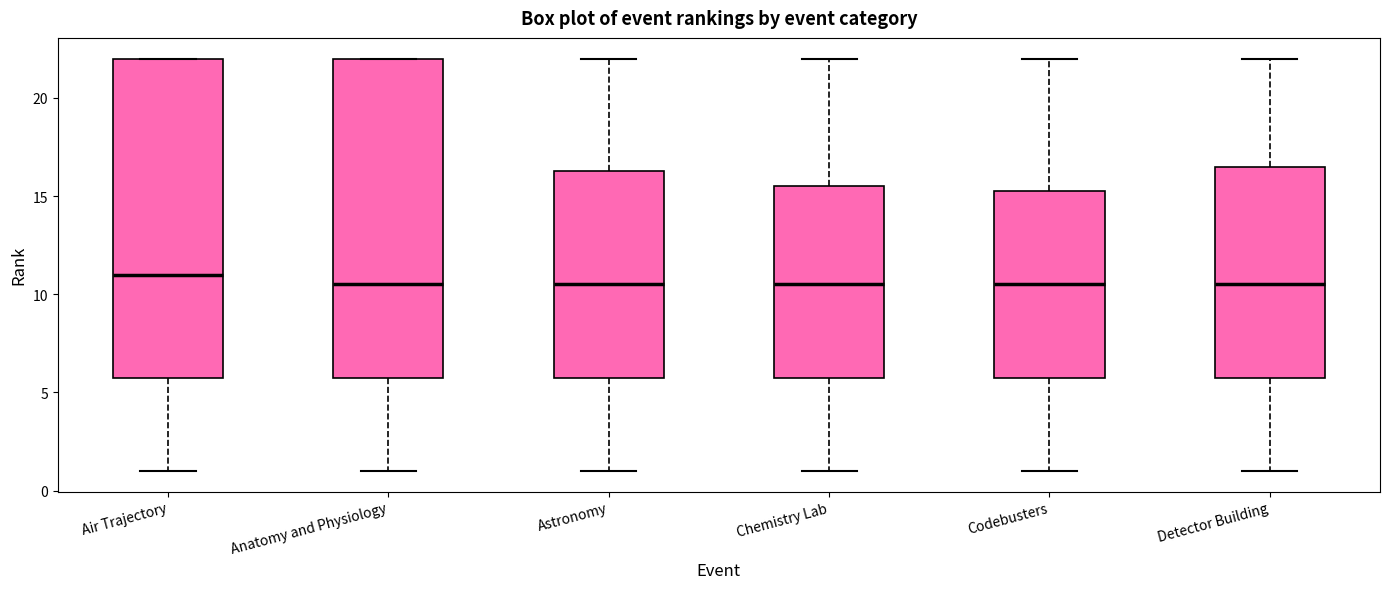

Where does the median line of the box for Detector Building sit on the y-axis? The values are not printed on the chart, so give them approximately, as read against the axis.

10.5